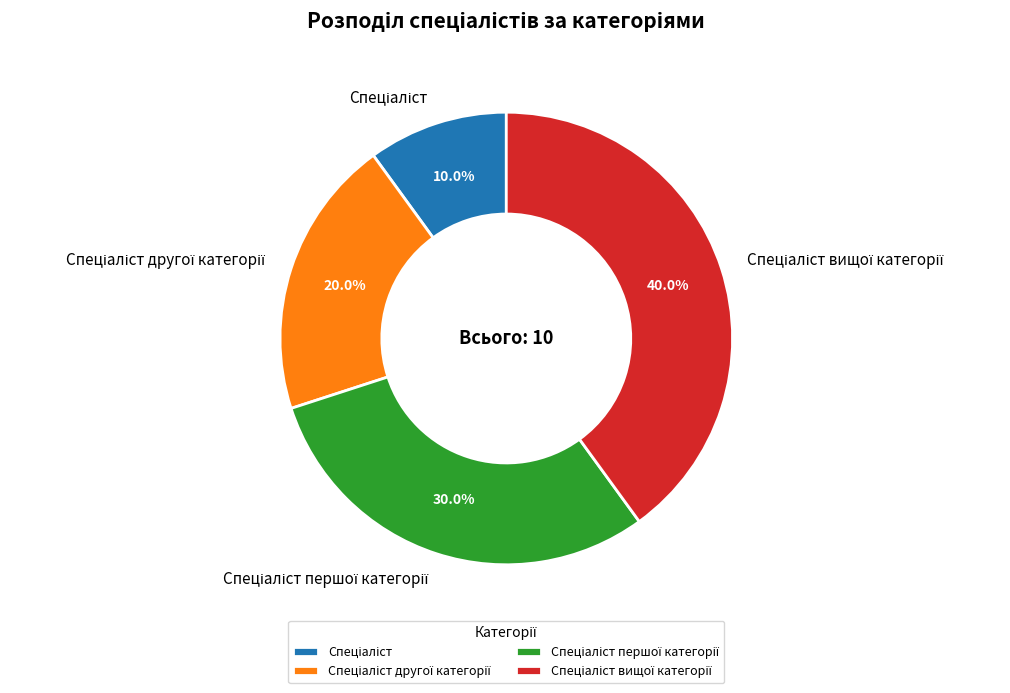

Is there any slice that represents more than half of the pie?

No